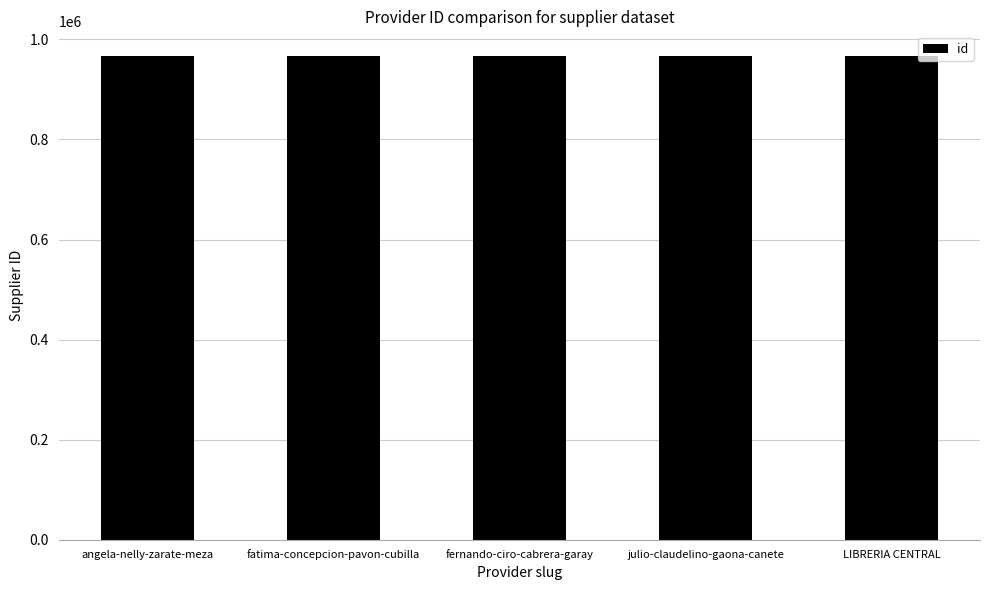

True or false: the data shows 967665 at angela-nelly-zarate-meza.

True